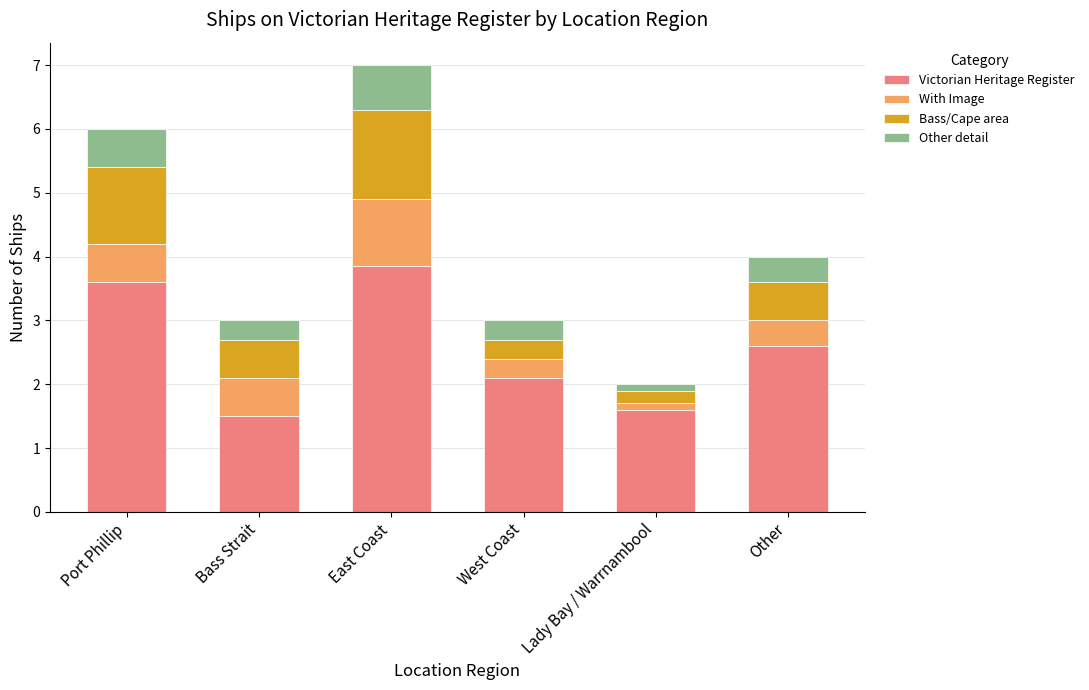

True or false: Victorian Heritage Register has a value of 2.6 at Other.

True